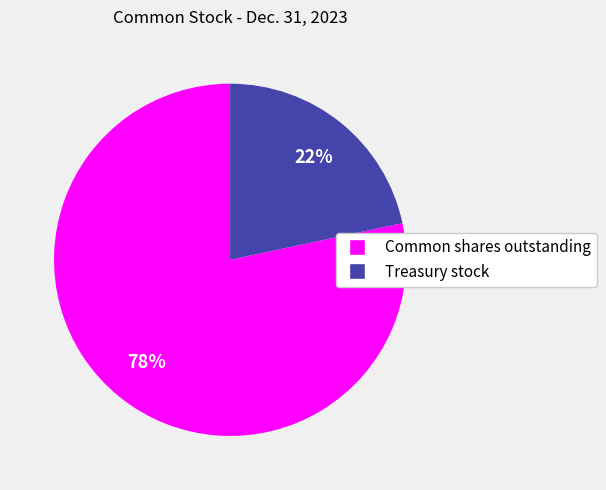

Combined, do Common shares outstanding and Treasury stock account for over 50%?

Yes